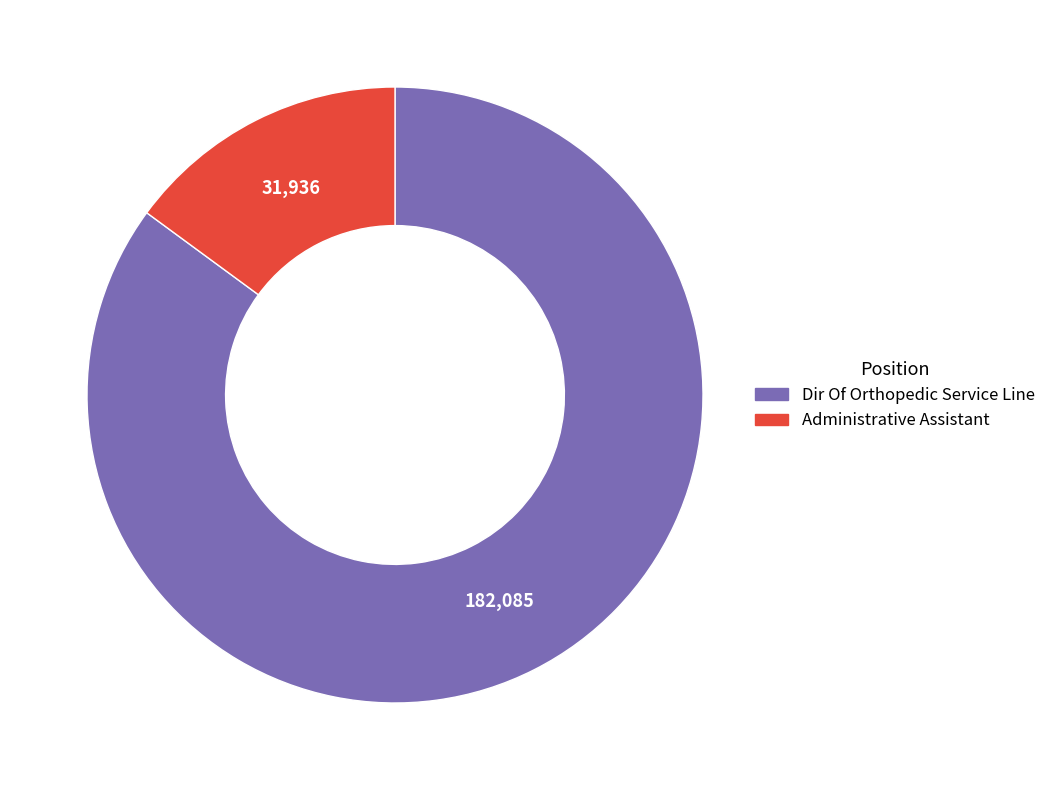

Is the sum of Administrative Assistant and Dir Of Orthopedic Service Line greater than half?

Yes